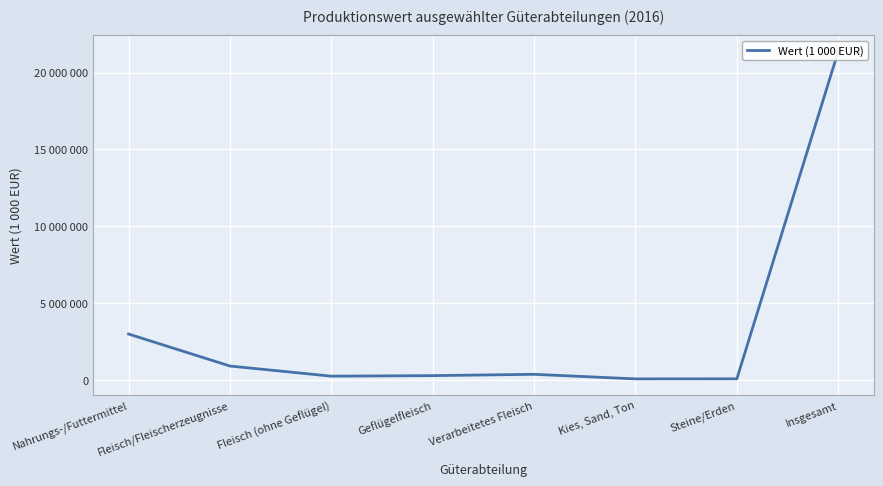

Is it true that the value at Fleisch (ohne Geflügel) is 251544?

True